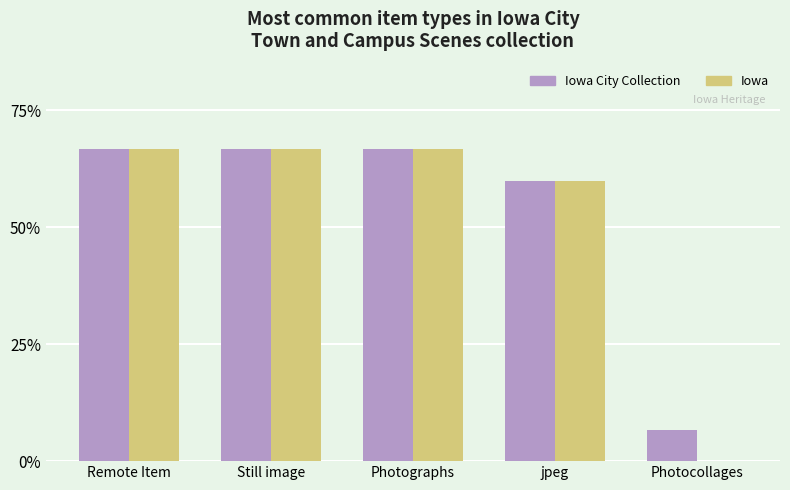

What is the sum of all Iowa City Collection values?

266.7